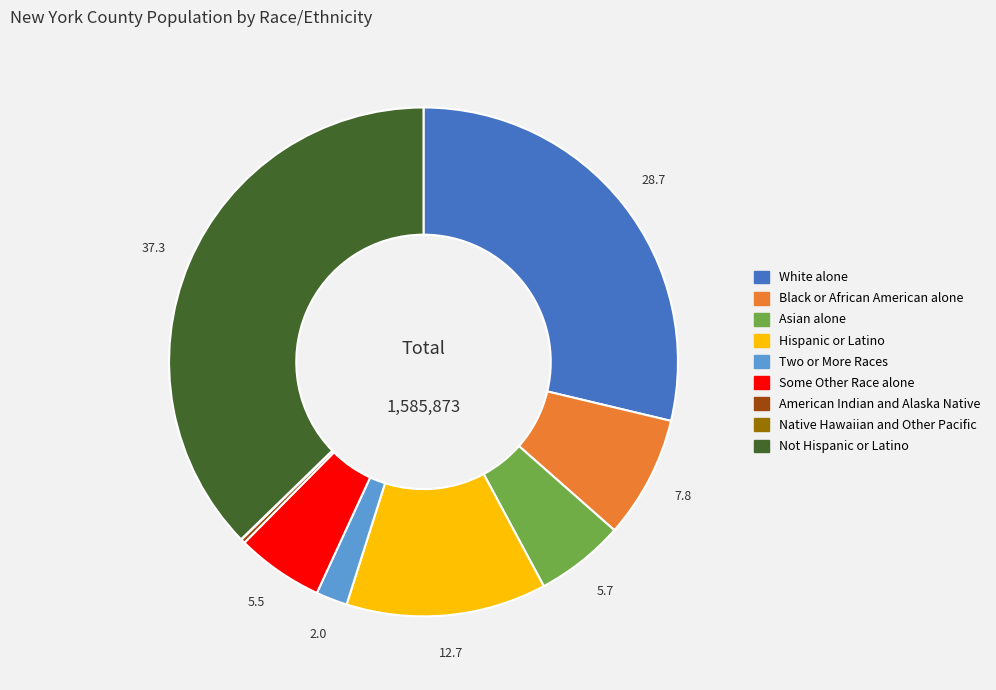

The Hispanic or Latino slice represents 13% of the pie. True or false?

True